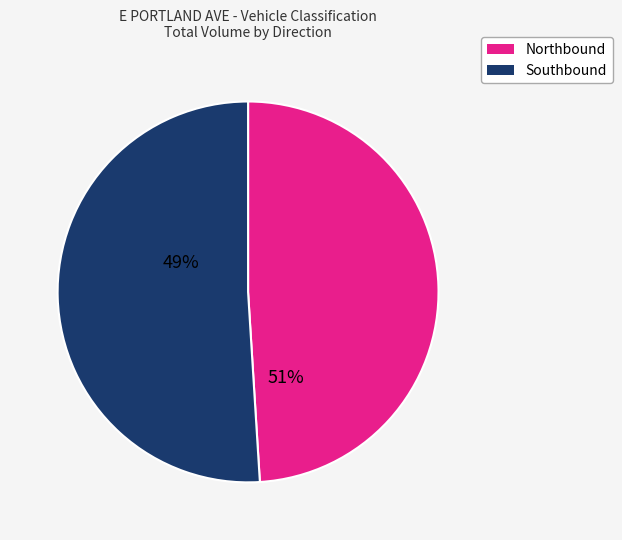

To the nearest percent, what is the combined percentage of Southbound and Northbound?

100%